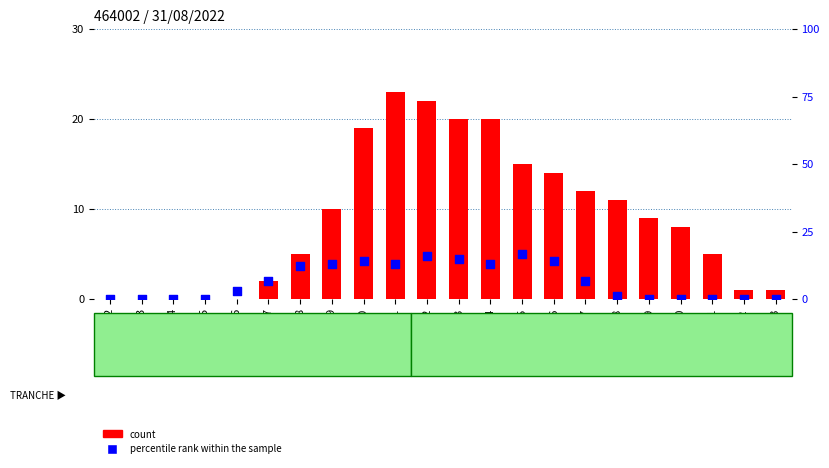

Which series has the largest total across all categories?

count